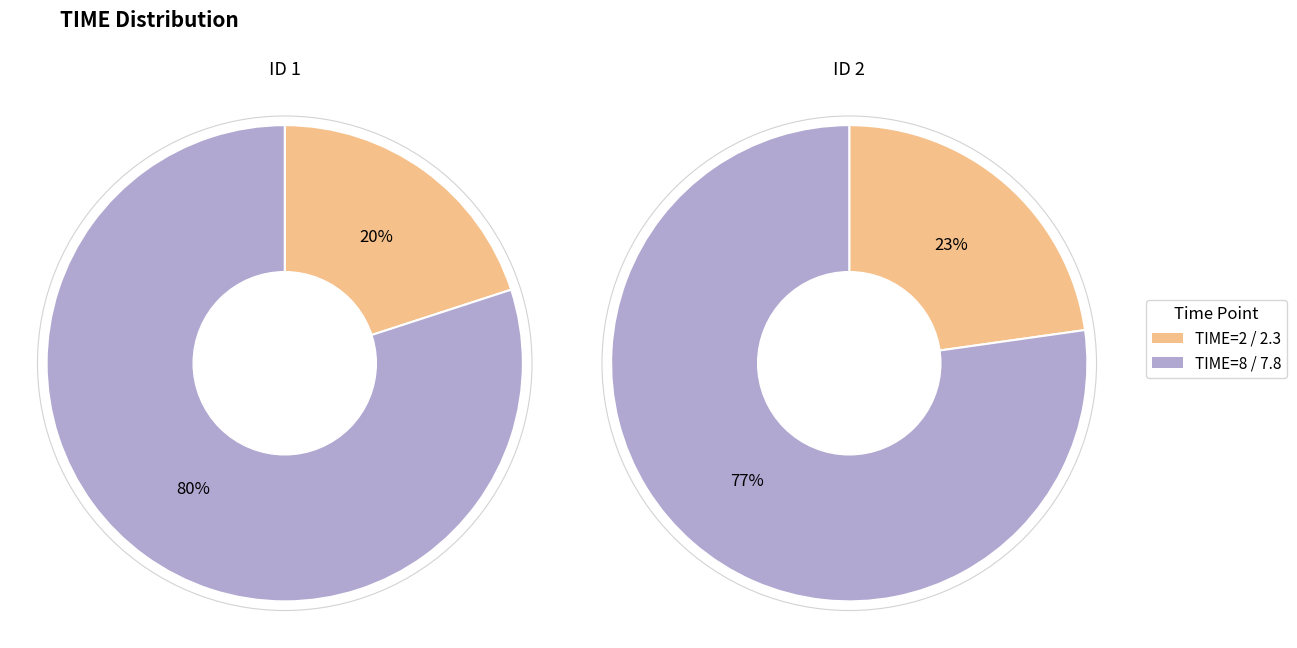

To the nearest percent, what percentage of the pie is TIME=8/7.8?

77%